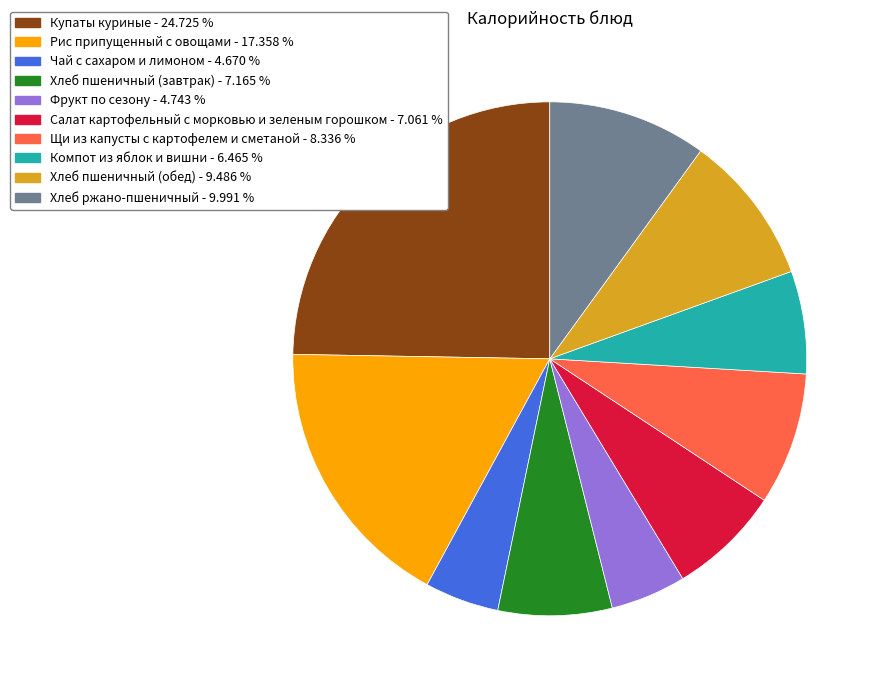

Do Фрукт по сезону and Щи из капусты с картофелем и сметаной together represent more than half of the pie?

No